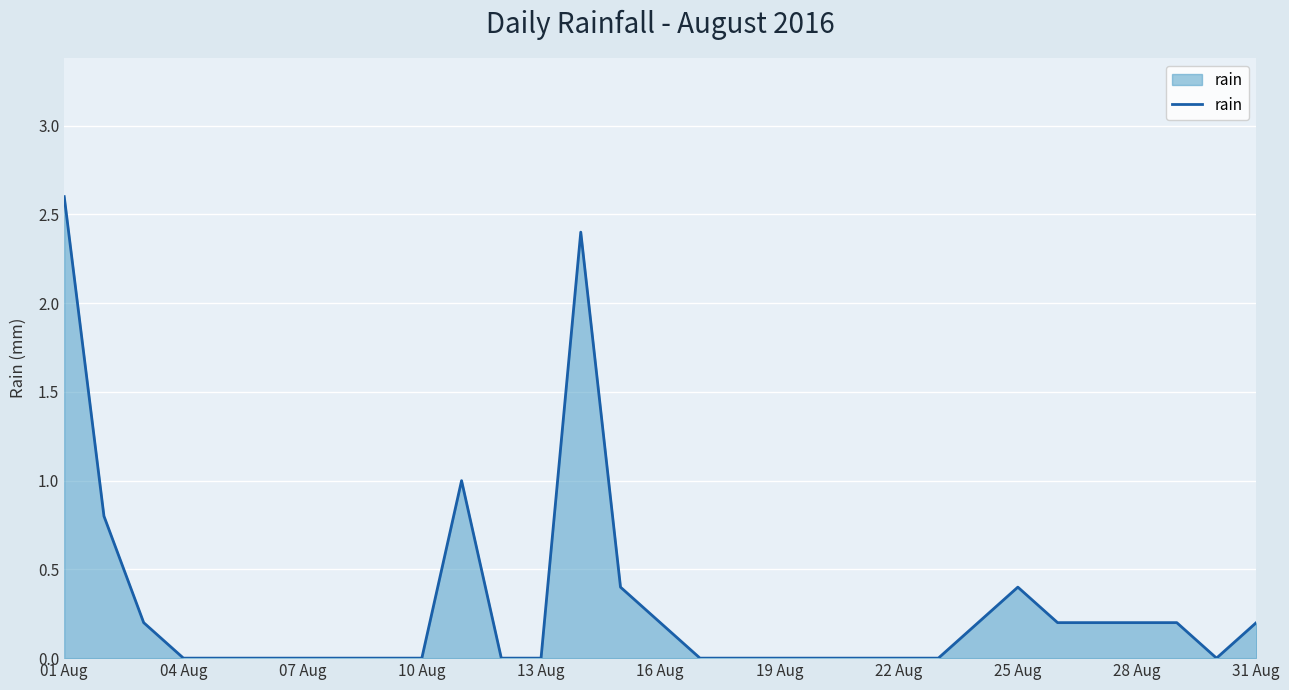

What is the greatest value displayed?

2.6